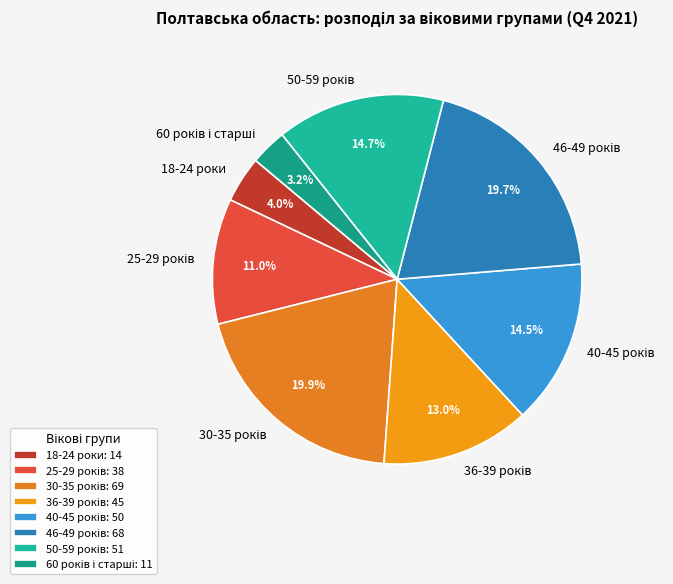

Does any single category account for the majority?

No